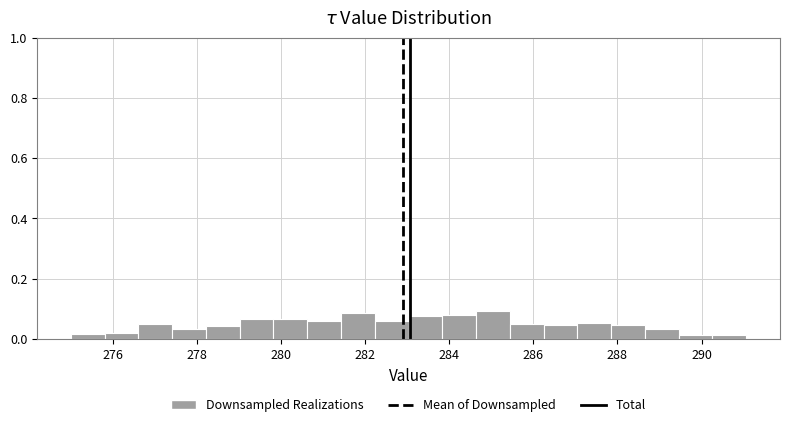

Reading left to right, transcribe this chart: for each bar, give the range it covers on the x-axis and its height. Neither the bar edges nor the heights are printed on the chart, so give them approximately, as read against the axes.

275.0 to 275.8: under 0.02
275.8 to 276.6: 0.02
276.6 to 277.4: 0.06
277.4 to 278.2: 0.04
278.2 to 279.0: 0.04
279.0 to 279.8: 0.06
279.8 to 280.6: 0.06
280.6 to 281.4: 0.06
281.4 to 282.2: 0.08
282.2 to 283.0: 0.06
283.0 to 283.8: 0.08
283.8 to 284.6: 0.08
284.6 to 285.4: 0.10
285.4 to 286.2: 0.06
286.2 to 287.0: 0.04
287.0 to 287.8: 0.06
287.8 to 288.6: 0.04
288.6 to 289.4: 0.04
289.4 to 290.2: under 0.02
290.2 to 291.0: under 0.02